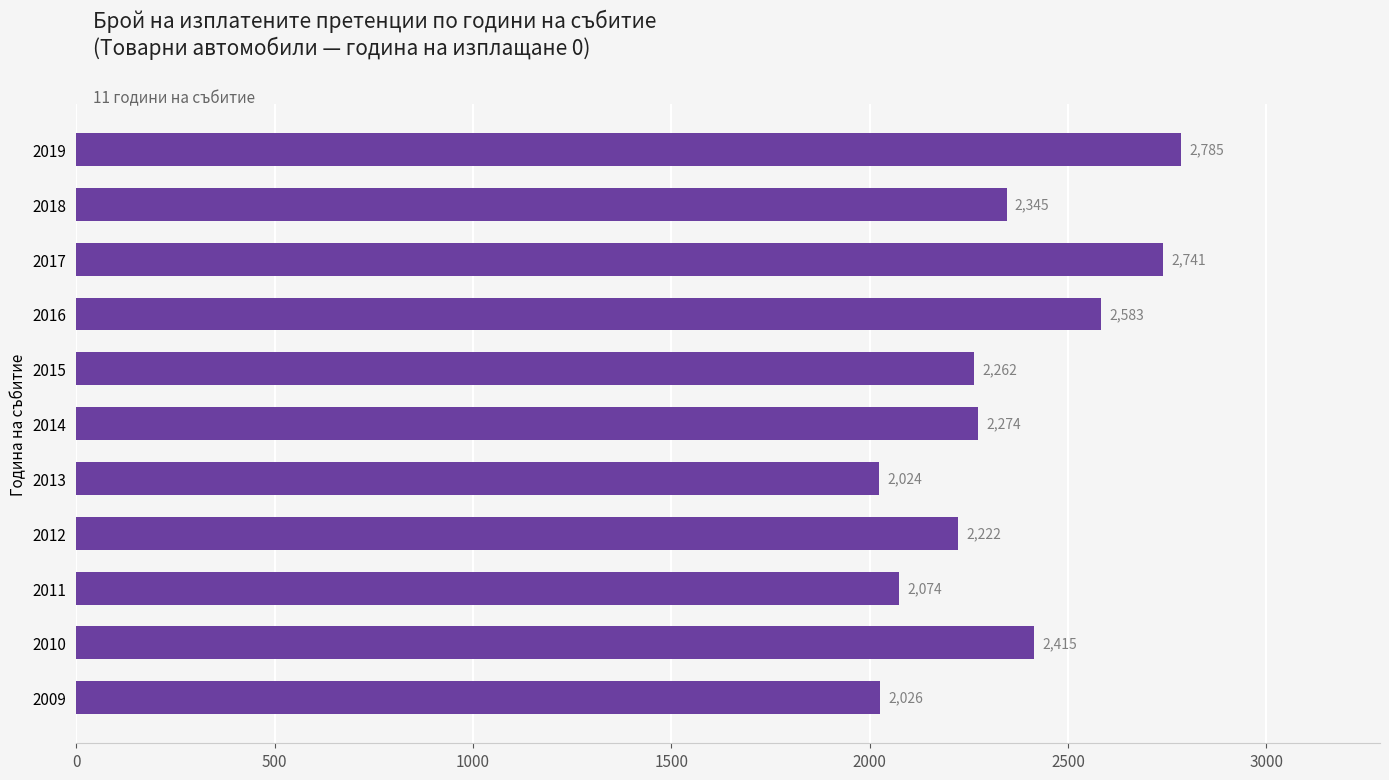

Does the chart contain any negative values?

No